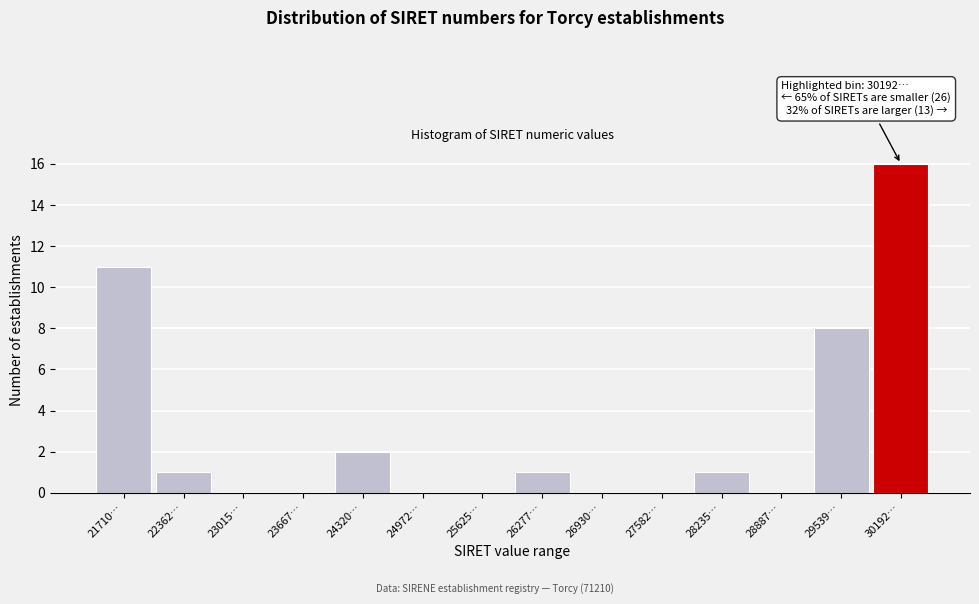

Reading left to right, list all the values displayed in this chart.

21710…=11	22362…=1	23015…=0	23667…=0	24320…=2	24972…=0	25625…=0	26277…=1	26930…=0	27582…=0	28235…=1	28887…=0	29539…=8	30192…=16